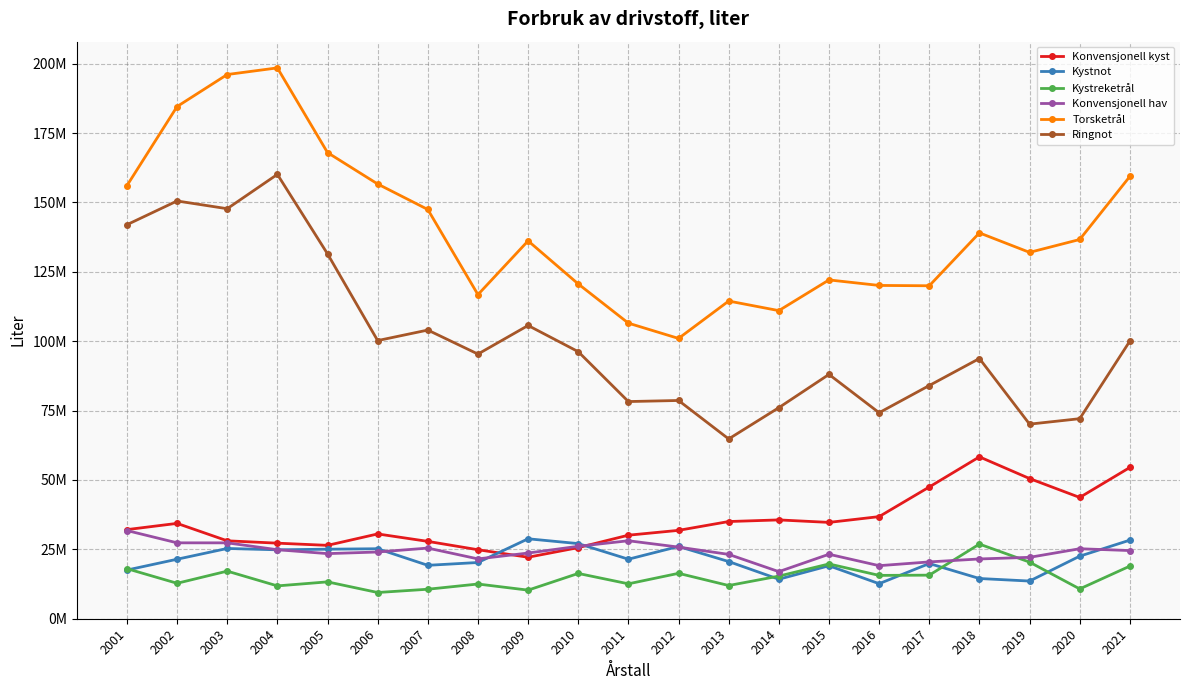

Rank the series at 2017 from highest to lowest value.

Torsketrål, Ringnot, Konvensjonell kyst, Konvensjonell hav, Kystnot, Kystreketrål